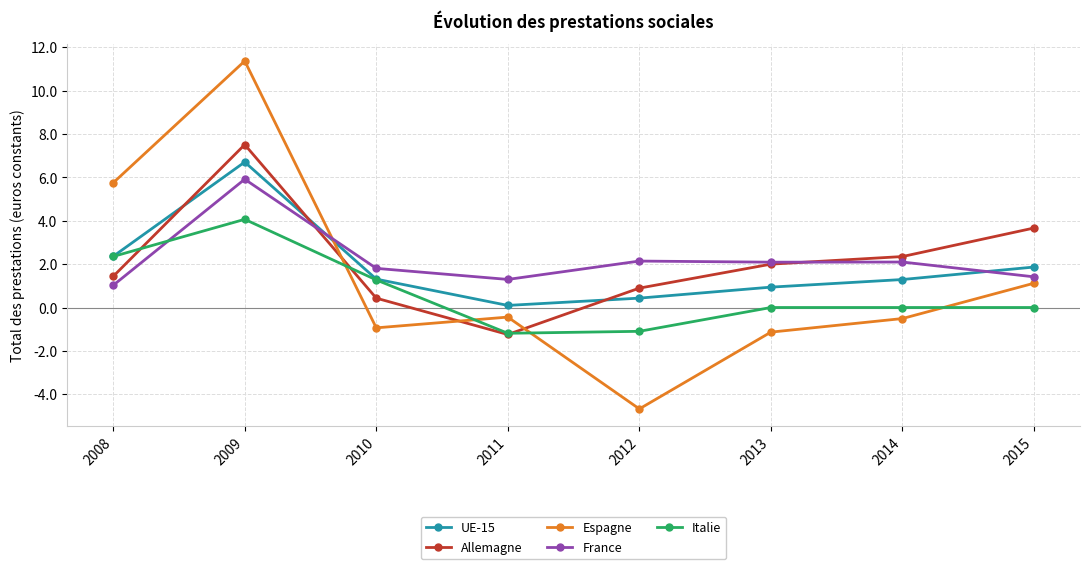

What is the spread (max minus min) of values at 2008?

4.7